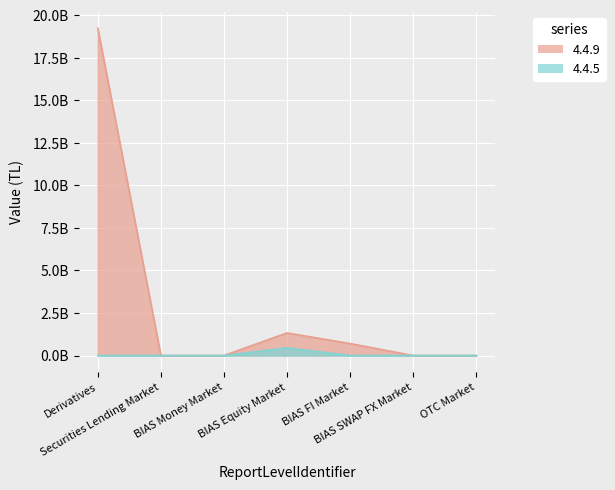

Rank the series at BIAS FI Market from highest to lowest value.

4.4.9, 4.4.5